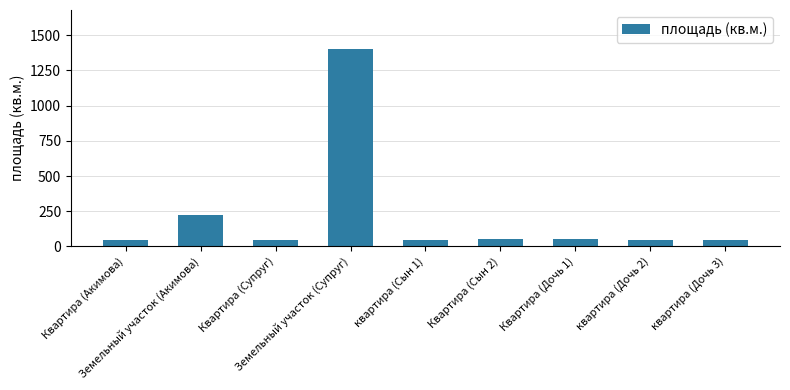

Which category has the highest value across all series?

Земельный участок (Супруг)